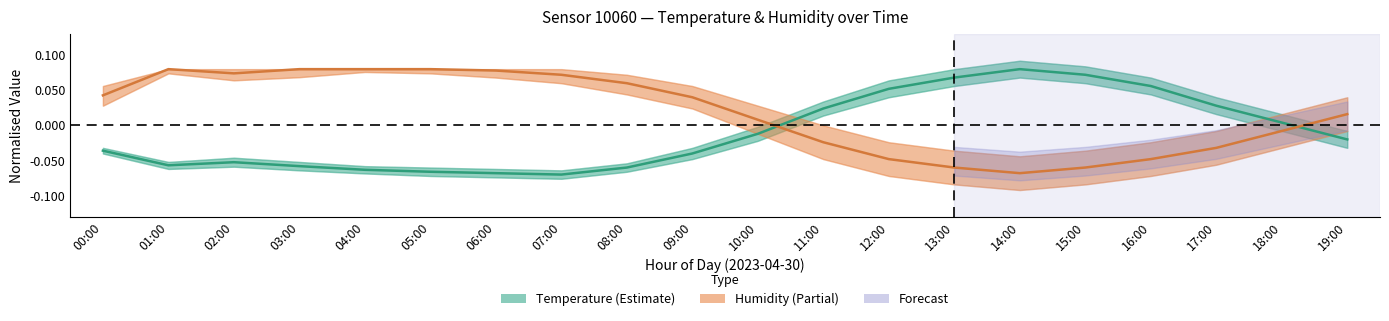

Reading left to right, transcribe all the data shown in this chart.

Temperature: -0.0	-0.1	-0.1	-0.1	-0.1	-0.1	-0.1	-0.1	-0.1	-0.0	-0.0	0.0	0.1	0.1	0.1	0.1	0.1	0.0	0.0	-0.0
Humidity: 0.0	0.1	0.1	0.1	0.1	0.1	0.1	0.1	0.1	0.0	0.0	-0.0	-0.0	-0.1	-0.1	-0.1	-0.0	-0.0	-0.0	0.0